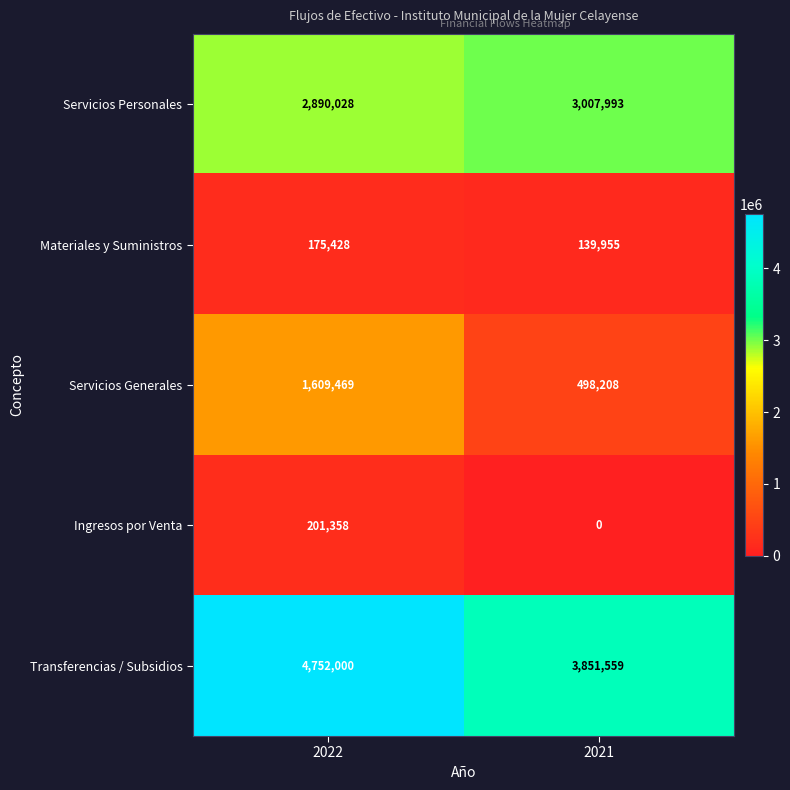

Reading left to right, extract all data points from this chart.

Servicios Personales: 2890028	3007993
Materiales y Suministros: 175428	139955
Servicios Generales: 1609469	498208
Ingresos por Venta: 201358	0
Transferencias / Subsidios: 4752000	3851559